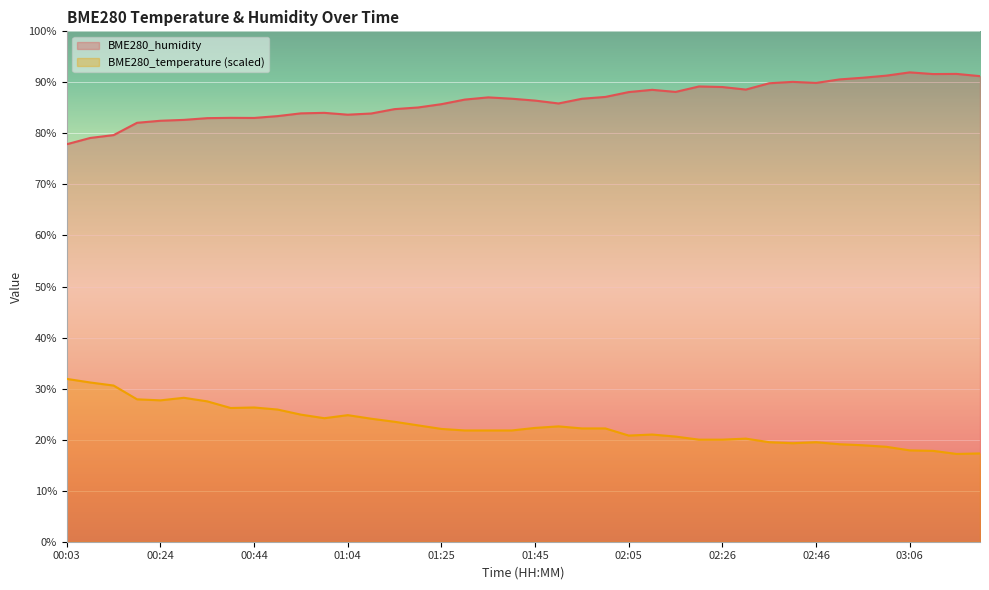

Reading right to left, list all the values displayed in this chart.

BME280_temperature: 17.3	17.2	17.8	17.9	18.6	18.9	19.1	19.5	19.3	19.5	20.2	20.0	20.0	20.6	21.0	20.8	22.2	22.2	22.6	22.3	21.8	21.8	21.8	22.1	22.8	23.5	24.1	24.8	24.2	24.9	25.9	26.3	26.2	27.5	28.2	27.7	27.9	30.6	31.2	31.9
BME280_humidity: 91.2	91.7	91.6	92.0	91.3	90.9	90.6	89.9	90.1	89.8	88.6	89.1	89.2	88.1	88.5	88.1	87.2	86.8	85.9	86.4	86.8	87.1	86.6	85.7	85.1	84.8	83.9	83.7	84.0	83.9	83.4	83.0	83.0	83.0	82.7	82.5	82.1	79.7	79.1	77.9